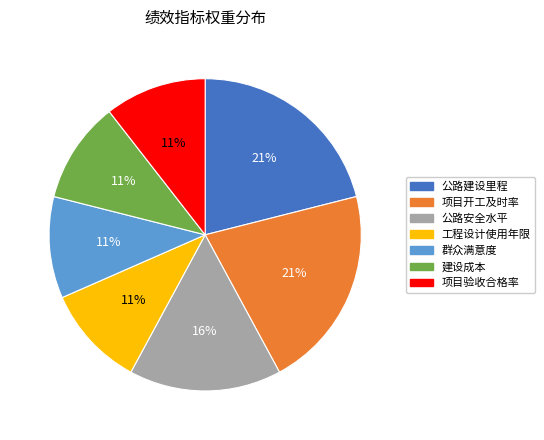

Is it true that 工程设计使用年限 is 1% of the pie?

False